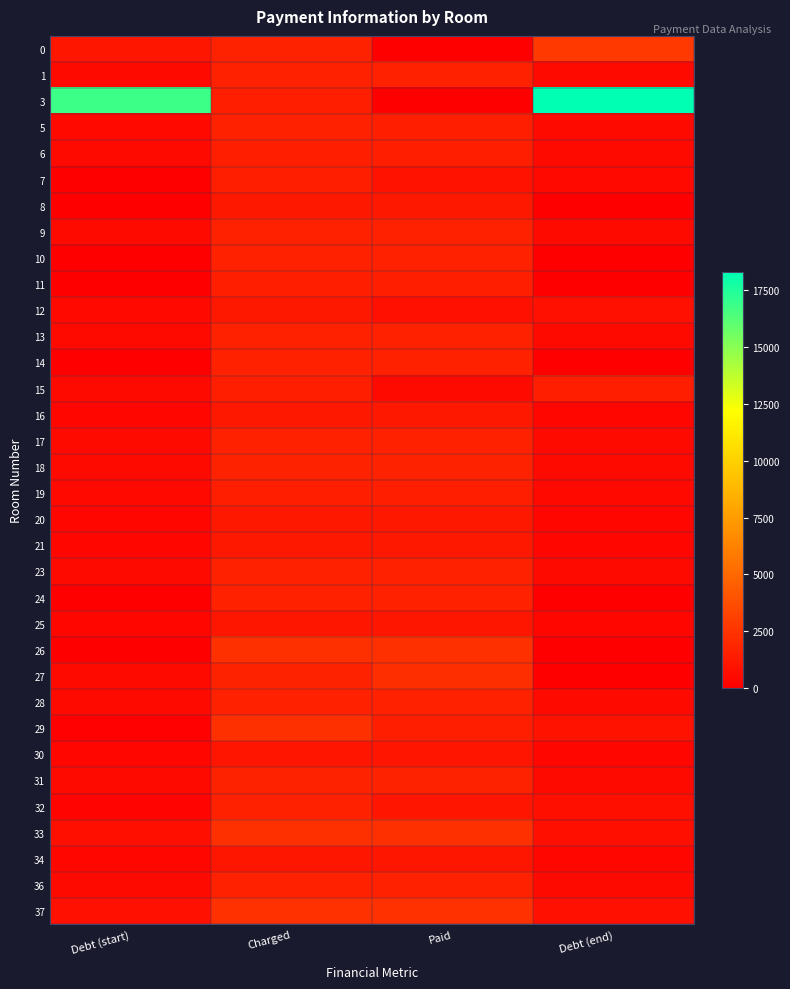

At how many categories does at least one series exceed 4994?

2